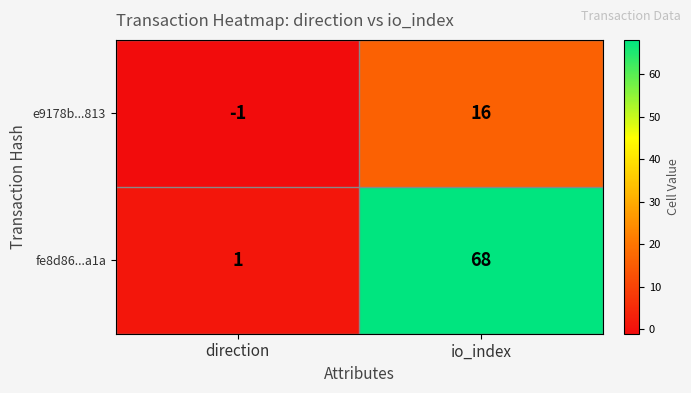

Is it true that e9178b...813 equals 16 at io_index?

True